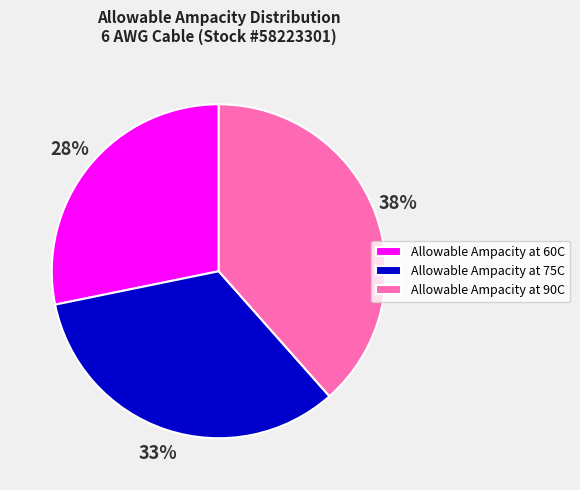

The Allowable Ampacity at 60C slice represents 15% of the pie. True or false?

False